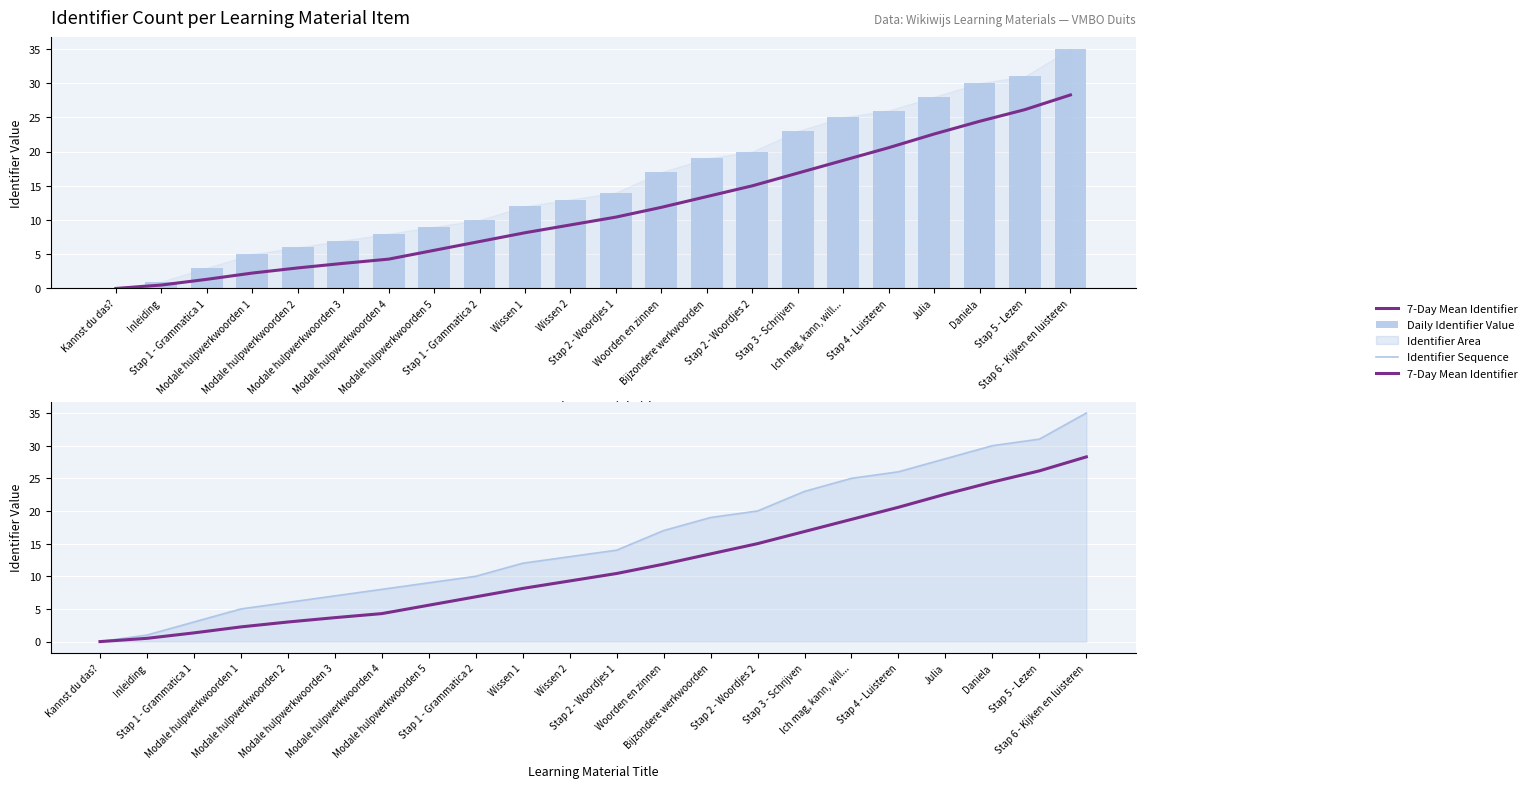

Reading right to left, what are all the values shown in this chart?

7-Day Mean Identifier: Stap 6 - Kijken en luisteren=28.3	Stap 5 - Lezen=26.1	Daniela=24.4	Julia=22.6	Stap 4 - Luisteren=20.6	Ich mag, kann, will...=18.7	Stap 3 - Schrijven=16.9	Stap 2 - Woordjes 2=15.0	Bijzondere werkwoorden=13.4	Woorden en zinnen=11.9	Stap 2 - Woordjes 1=10.4	Wissen 2=9.3	Wissen 1=8.1	Stap 1 - Grammatica 2=6.9	Modale hulpwerkwoorden 5=5.6	Modale hulpwerkwoorden 4=4.3	Modale hulpwerkwoorden 3=3.7	Modale hulpwerkwoorden 2=3.0	Modale hulpwerkwoorden 1=2.2	Stap 1 - Grammatica 1=1.3	Inleiding=0.5	Kannst du das?=0.0
Daily Identifier Value: Stap 6 - Kijken en luisteren=35.0	Stap 5 - Lezen=31.0	Daniela=30.0	Julia=28.0	Stap 4 - Luisteren=26.0	Ich mag, kann, will...=25.0	Stap 3 - Schrijven=23.0	Stap 2 - Woordjes 2=20.0	Bijzondere werkwoorden=19.0	Woorden en zinnen=17.0	Stap 2 - Woordjes 1=14.0	Wissen 2=13.0	Wissen 1=12.0	Stap 1 - Grammatica 2=10.0	Modale hulpwerkwoorden 5=9.0	Modale hulpwerkwoorden 4=8.0	Modale hulpwerkwoorden 3=7.0	Modale hulpwerkwoorden 2=6.0	Modale hulpwerkwoorden 1=5.0	Stap 1 - Grammatica 1=3.0	Inleiding=1.0	Kannst du das?=0.0
Identifier Sequence: Stap 6 - Kijken en luisteren=35.0	Stap 5 - Lezen=31.0	Daniela=30.0	Julia=28.0	Stap 4 - Luisteren=26.0	Ich mag, kann, will...=25.0	Stap 3 - Schrijven=23.0	Stap 2 - Woordjes 2=20.0	Bijzondere werkwoorden=19.0	Woorden en zinnen=17.0	Stap 2 - Woordjes 1=14.0	Wissen 2=13.0	Wissen 1=12.0	Stap 1 - Grammatica 2=10.0	Modale hulpwerkwoorden 5=9.0	Modale hulpwerkwoorden 4=8.0	Modale hulpwerkwoorden 3=7.0	Modale hulpwerkwoorden 2=6.0	Modale hulpwerkwoorden 1=5.0	Stap 1 - Grammatica 1=3.0	Inleiding=1.0	Kannst du das?=0.0